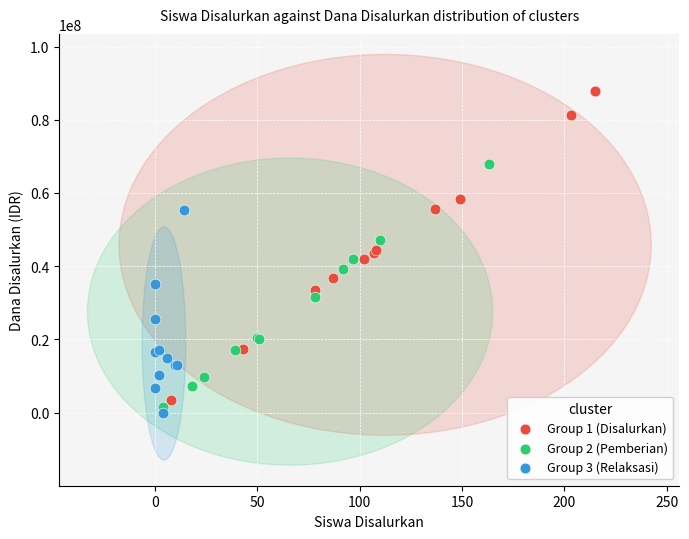

Which series has the largest Y range (max minus min)?

Group 1 (Disalurkan)